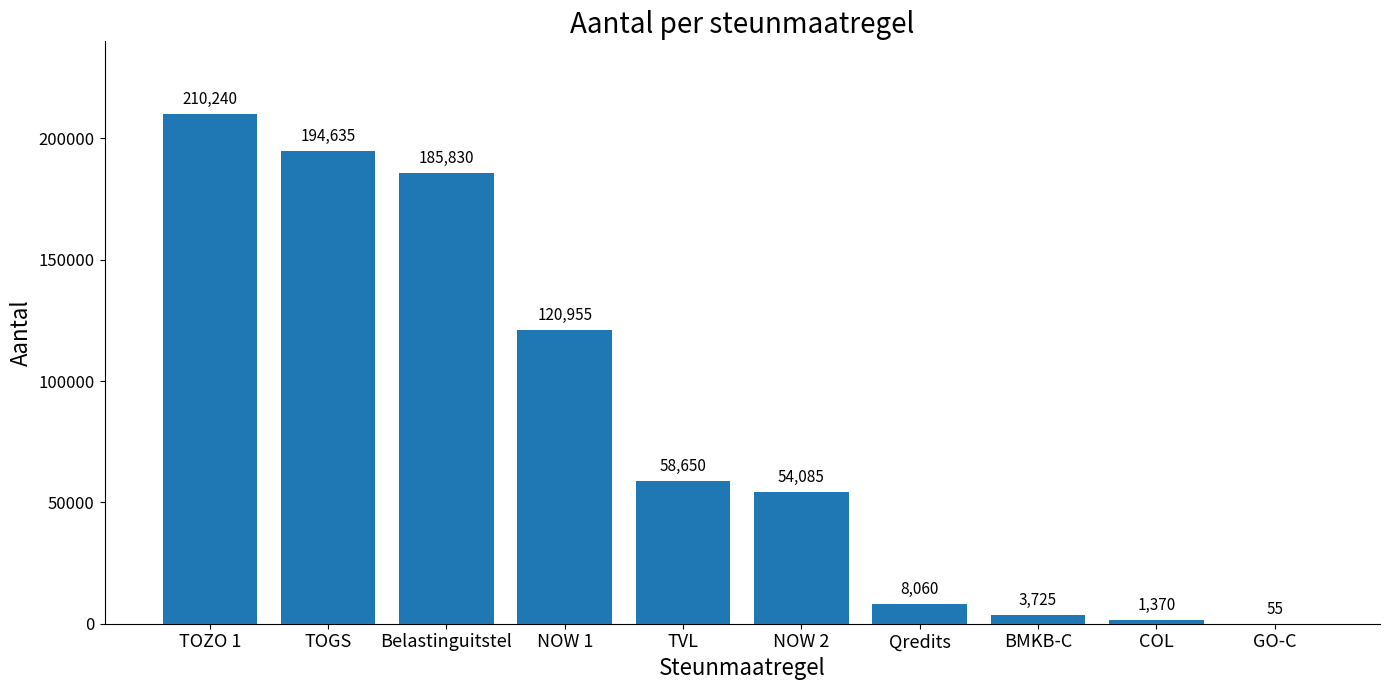

What is the difference between the values at TVL and BMKB-C?

54925